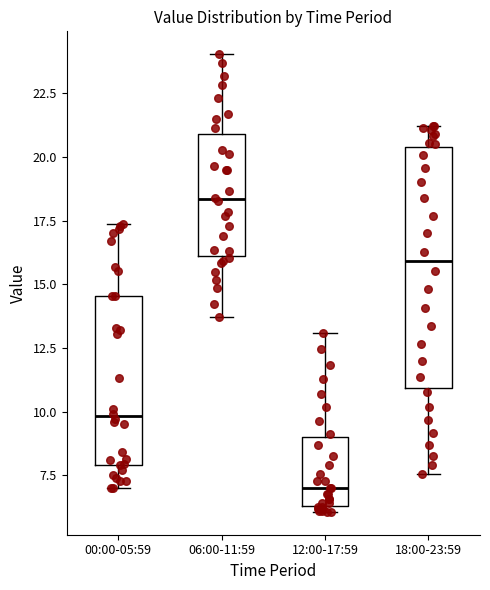

Reading left to right, transcribe this box plot: for each box, give where its median line is, the range the box spans, and where its two whiskers end, as read against the y-axis. The values are not printed on the chart, so give them approximately, as read against the axis.

00:00-05:59: median 10.0, box 8.0 to 14.5, whiskers 7.0 to 17.5
06:00-11:59: median 18.5, box 16.0 to 21.0, whiskers 13.5 to 24.0
12:00-17:59: median 7.0, box 6.5 to 9.0, whiskers 6.0 to 13.0
18:00-23:59: median 16.0, box 11.0 to 20.5, whiskers 7.5 to 21.0